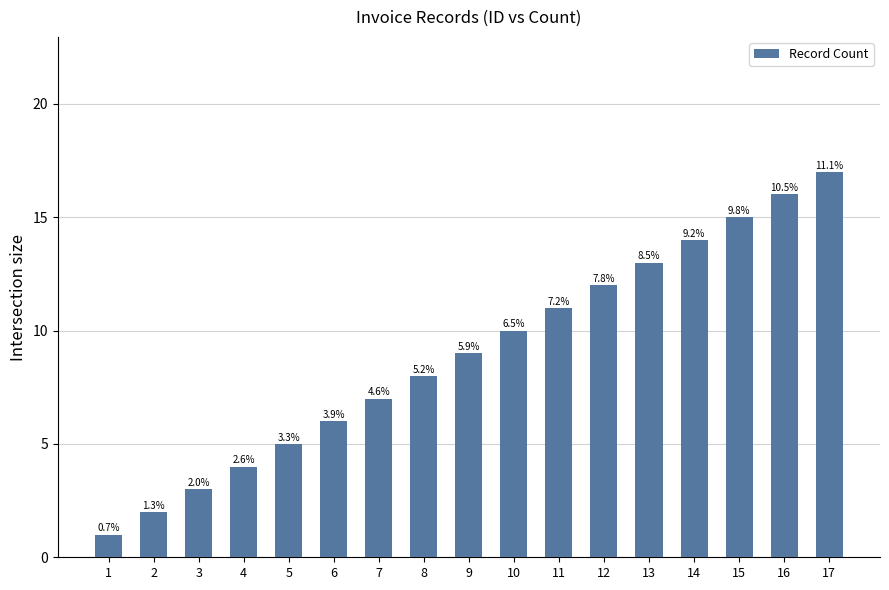

Reading left to right, list all the values displayed in this chart.

1	2	3	4	5	6	7	8	9	10	11	12	13	14	15	16	17